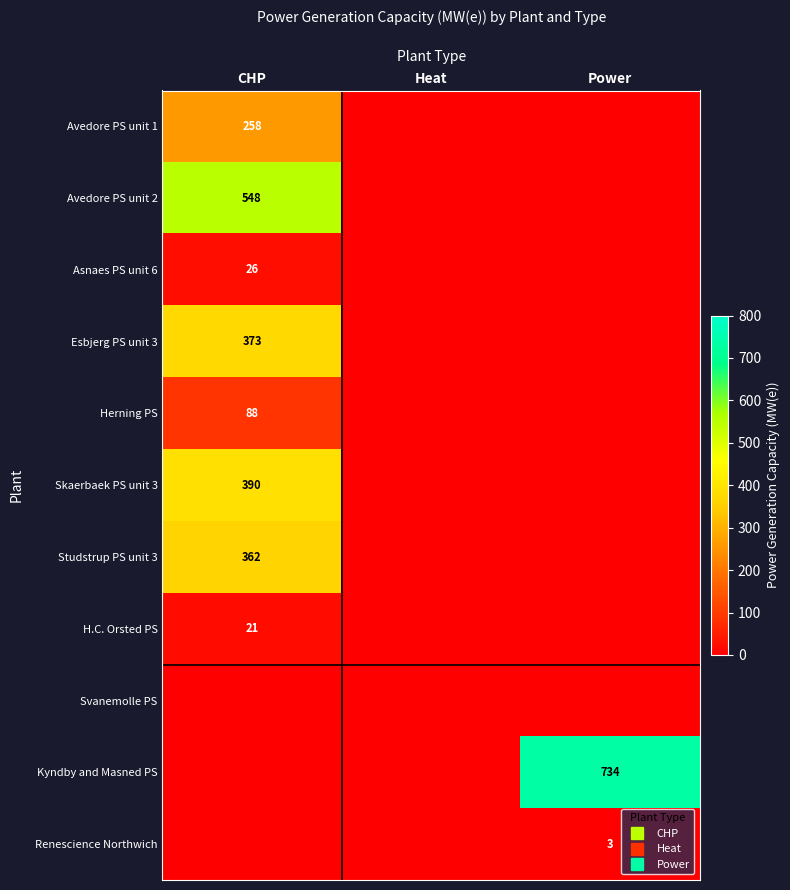

Which series has the widest spread of values?

Kyndby and Masned PS